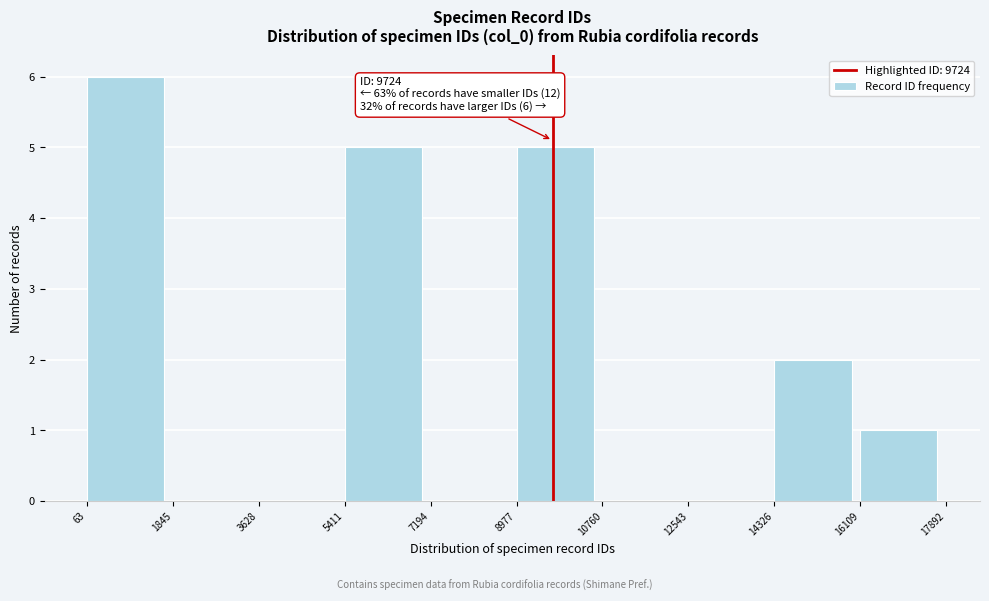

Over which range of the x-axis is the bar tallest?

63 to 1845